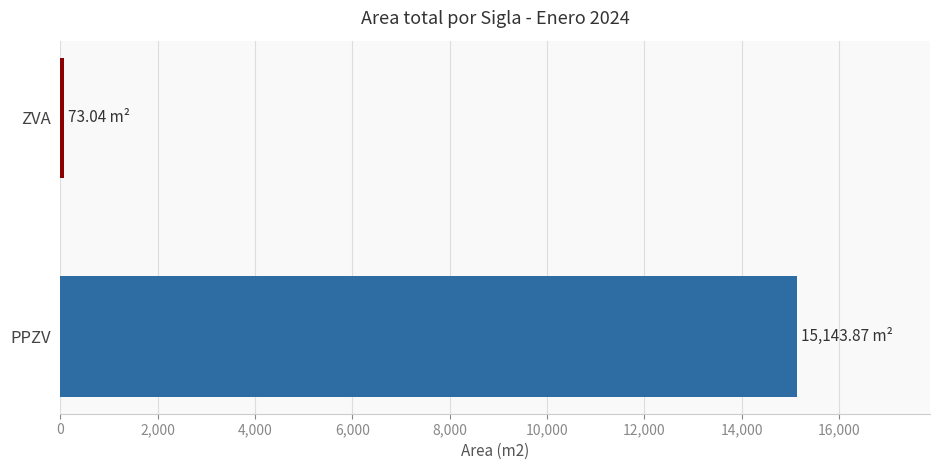

Does the chart contain any negative values?

No